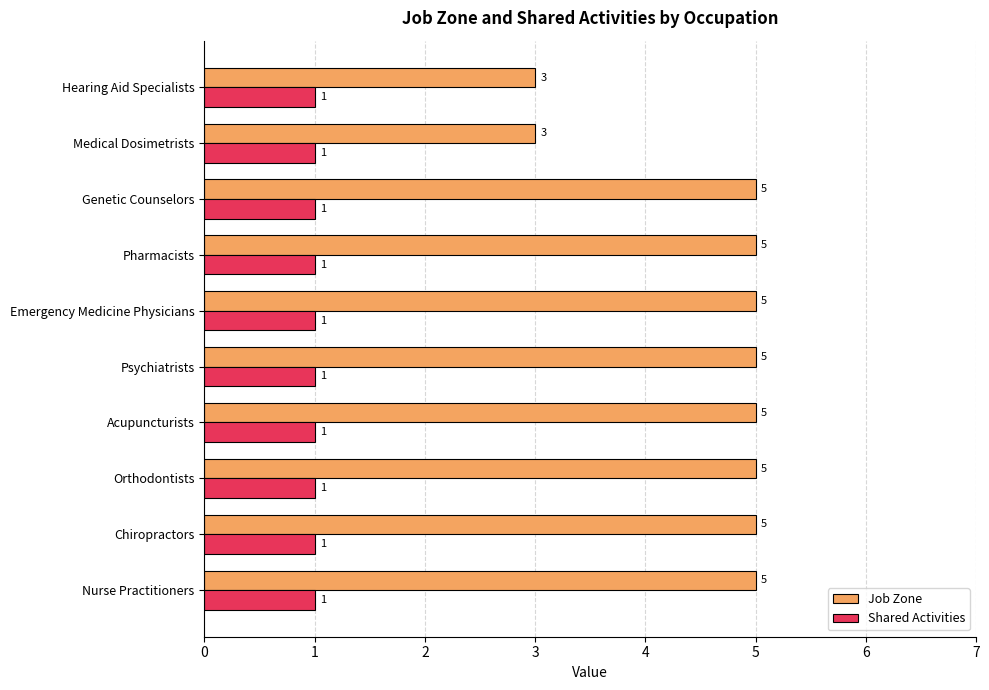

Which series has the widest spread of values?

Job Zone